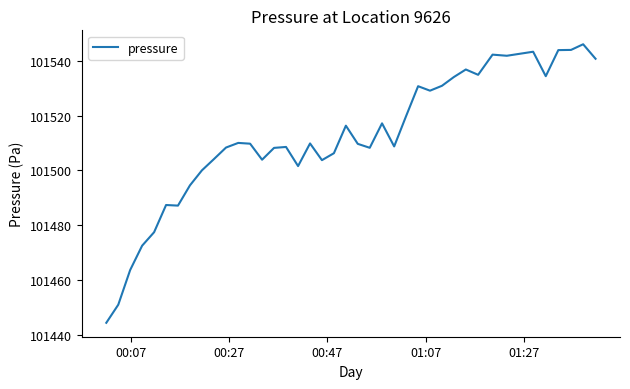

What is the difference between the maximum and second lowest values?

94.9